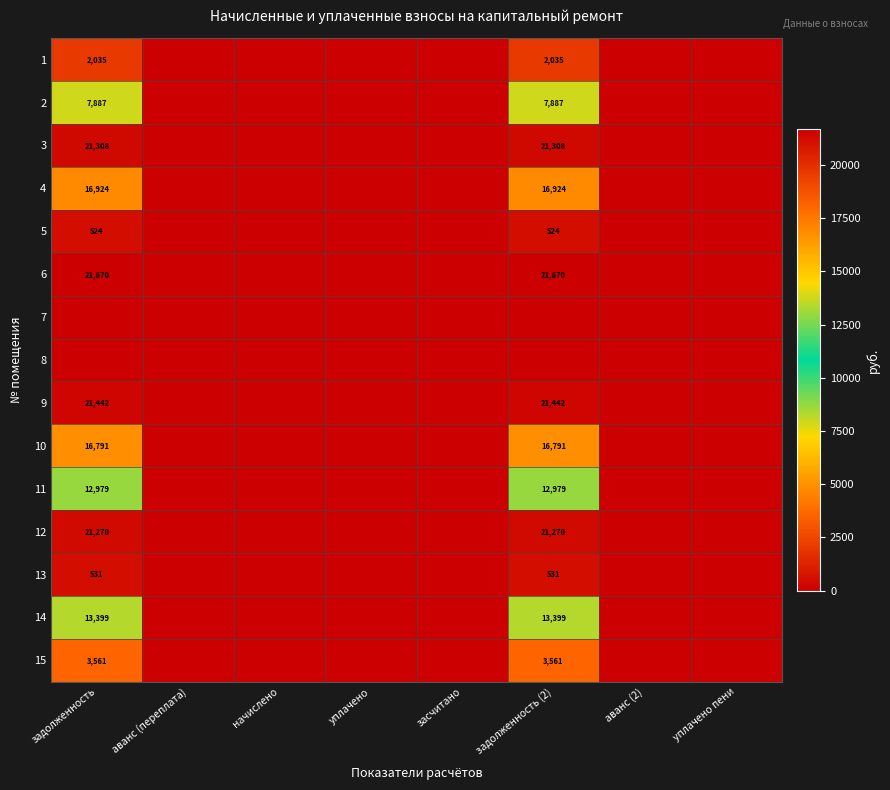

True or false: 10 has a value of 22324 at задолженность.

False